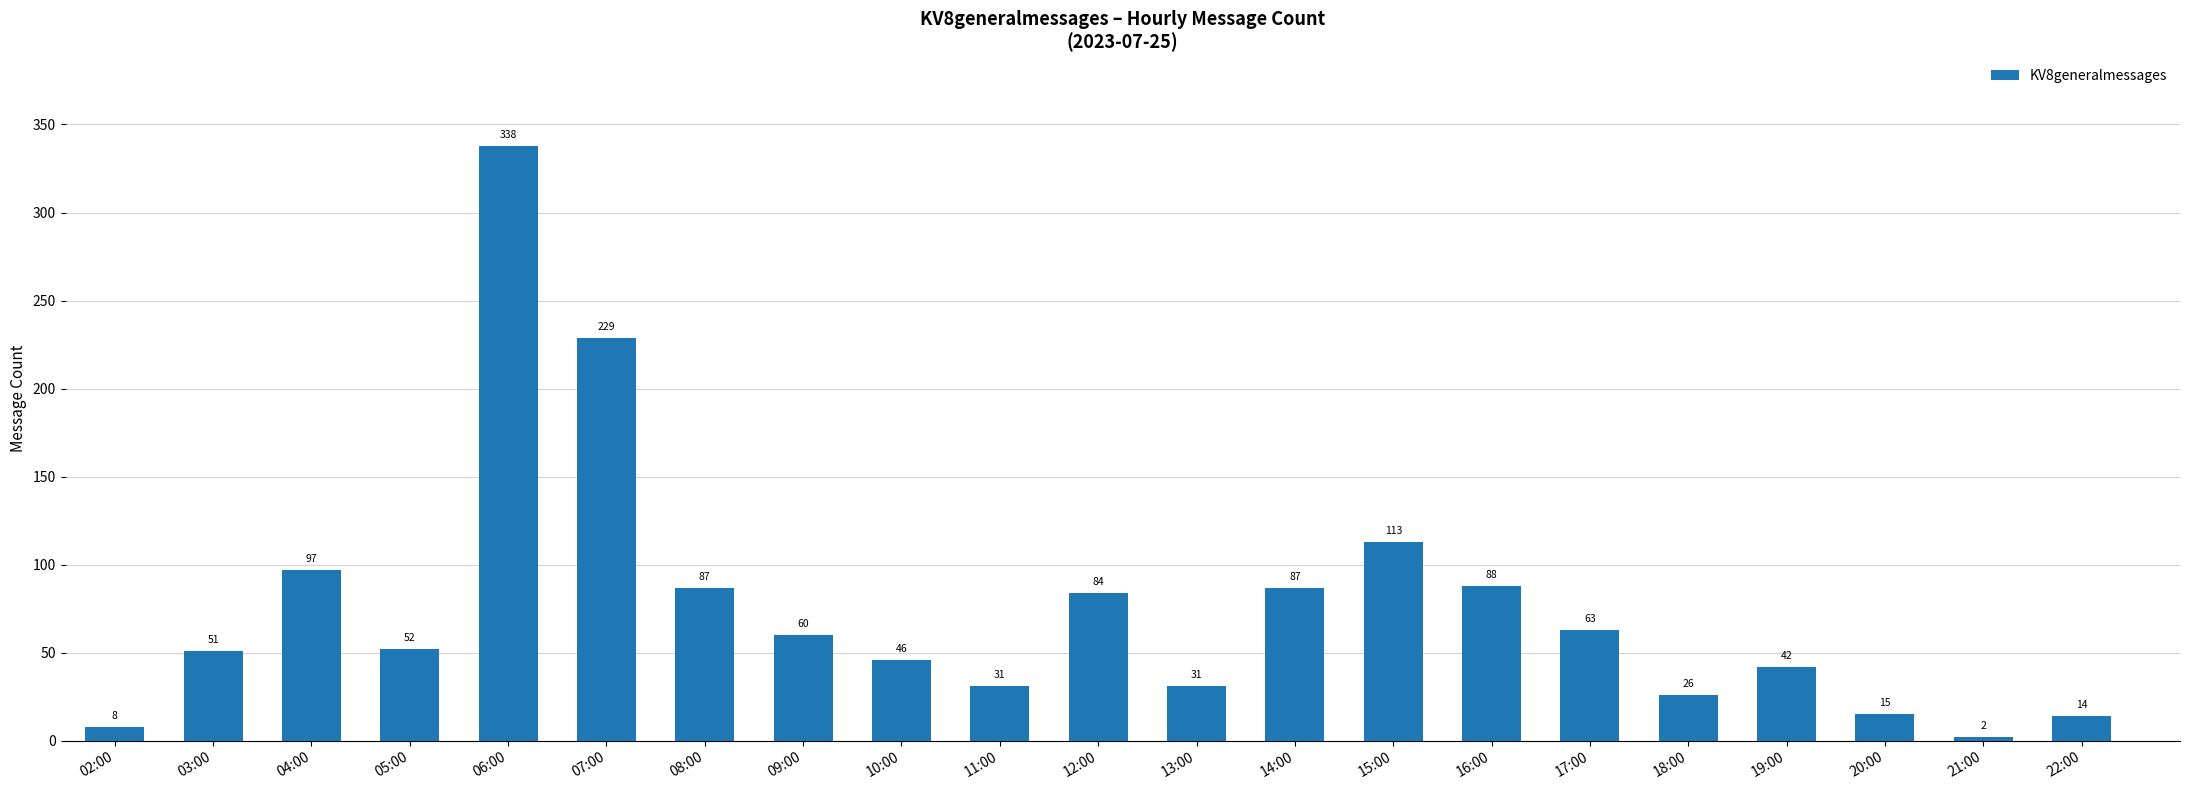

Are the bars horizontal?

No